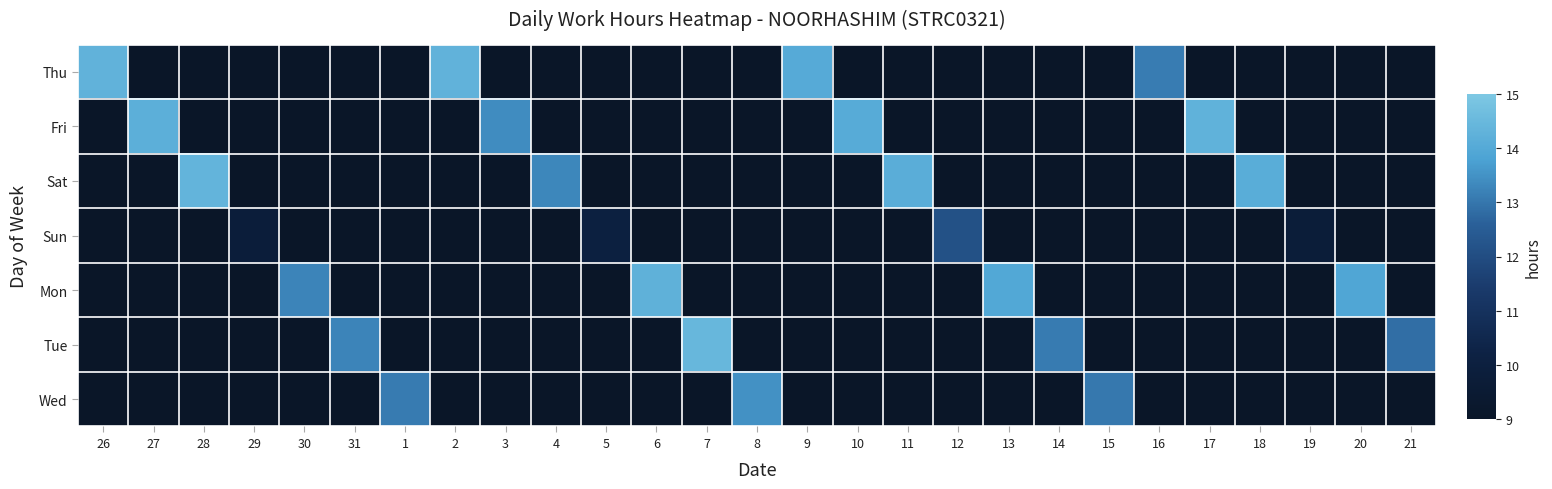

List the series in order of their overall mean, lowest first.

Thu, Fri, Sat, Sun, Mon, Tue, Wed